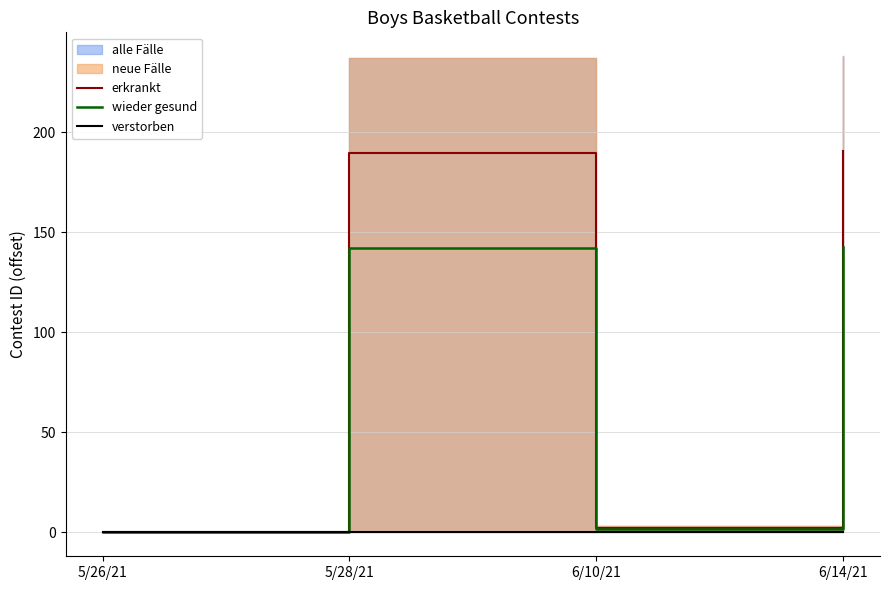

How many values in erkrankt are above zero?

3